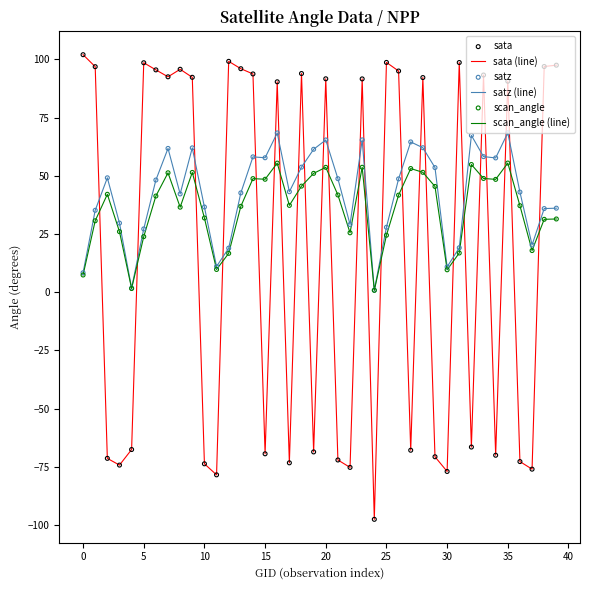

Which series has the largest range (max minus min)?

sata (line)